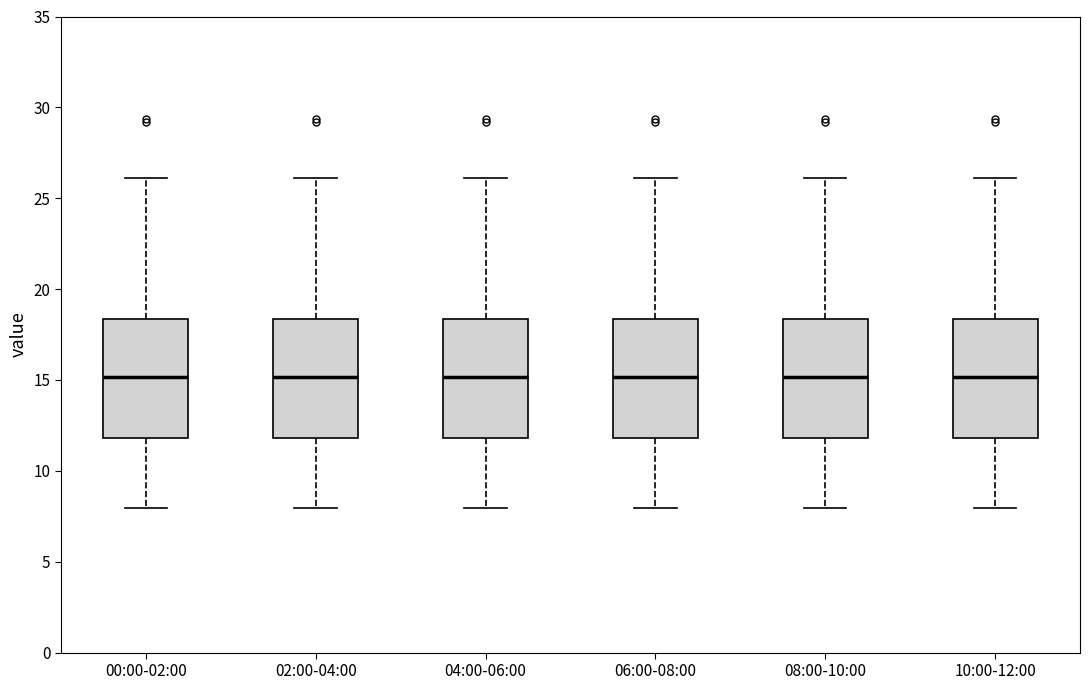

Reading left to right, read every box against the y-axis: the position of its median line, the range the box covers, and the ends of its whiskers. The values are not printed on the chart, so give them approximately, as read against the axis.

00:00-02:00: median 15.0, box 12.0 to 18.5, whiskers 8.0 to 26.0
02:00-04:00: median 15.0, box 12.0 to 18.5, whiskers 8.0 to 26.0
04:00-06:00: median 15.0, box 12.0 to 18.5, whiskers 8.0 to 26.0
06:00-08:00: median 15.0, box 12.0 to 18.5, whiskers 8.0 to 26.0
08:00-10:00: median 15.0, box 12.0 to 18.5, whiskers 8.0 to 26.0
10:00-12:00: median 15.0, box 12.0 to 18.5, whiskers 8.0 to 26.0